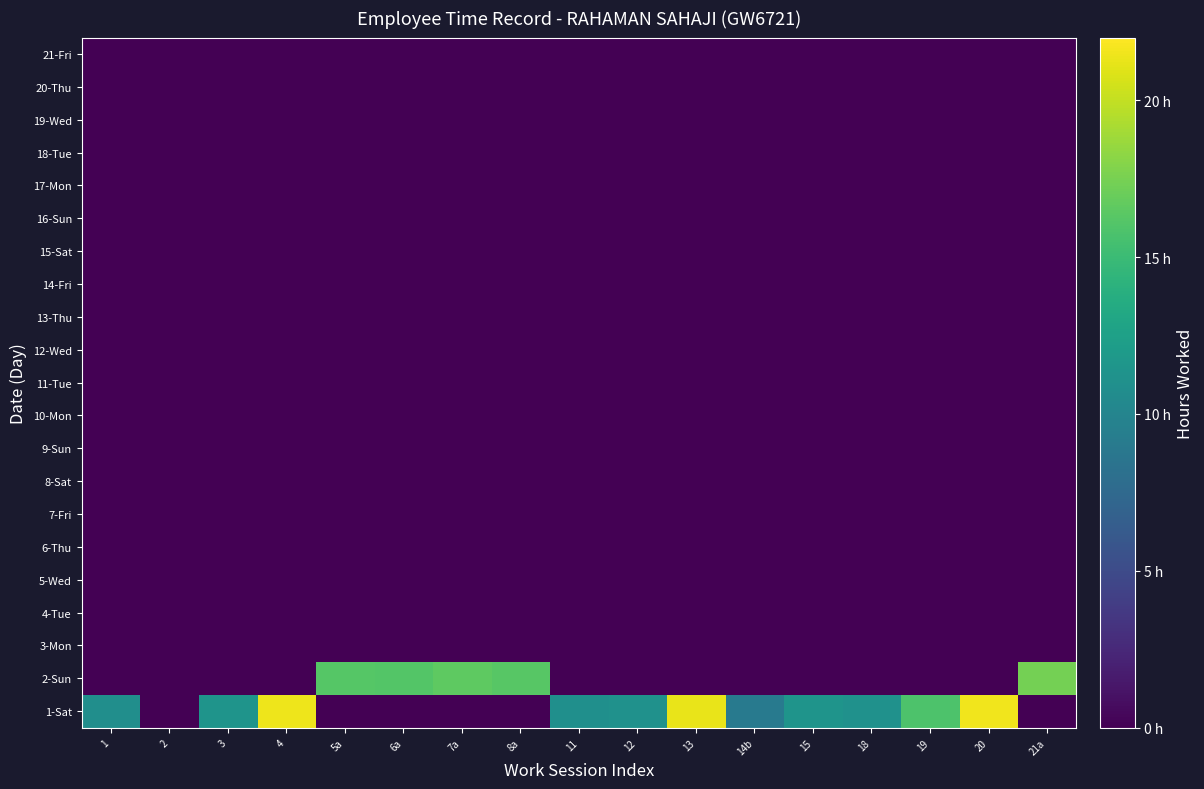

At how many categories does at least one series exceed 1?

16